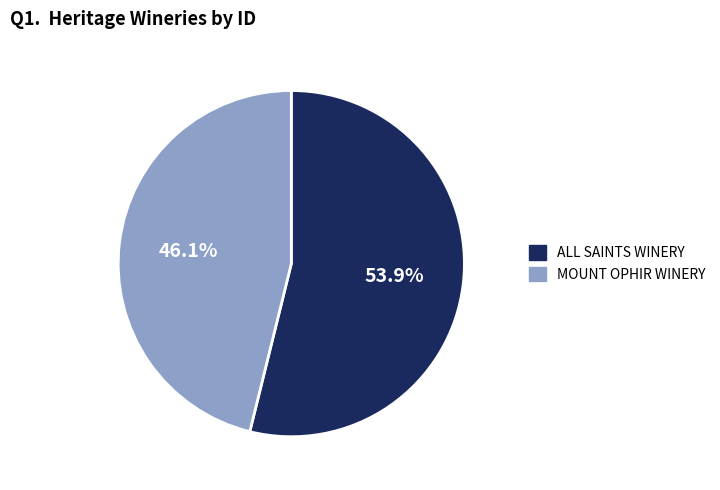

Count the number of slices in the pie.

2